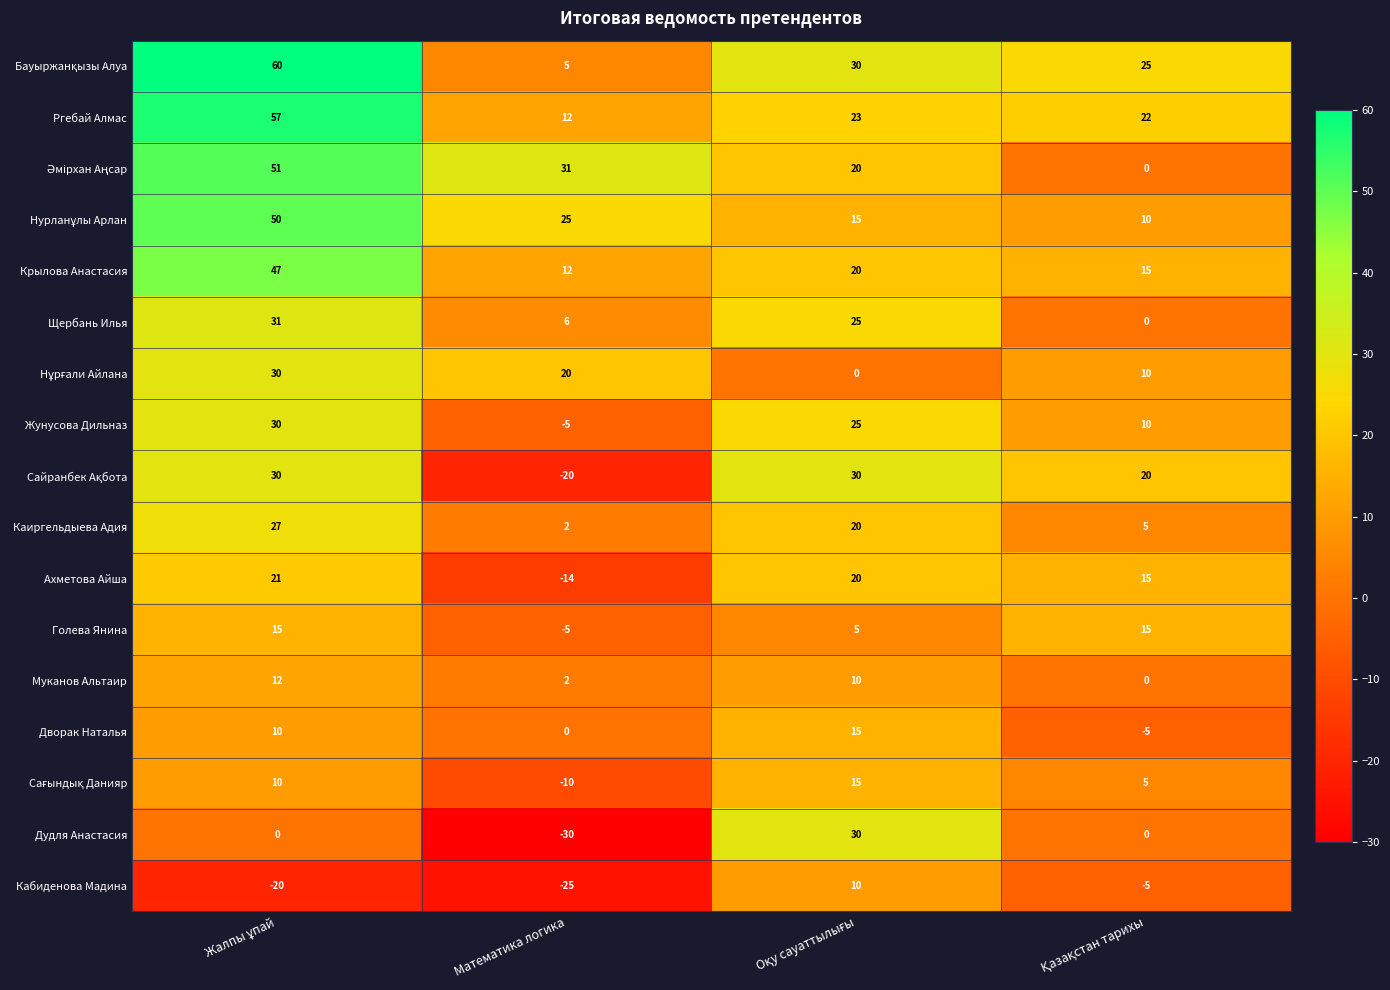

What is the difference between the maximum and second lowest values in the Ахметова Айша series?

6